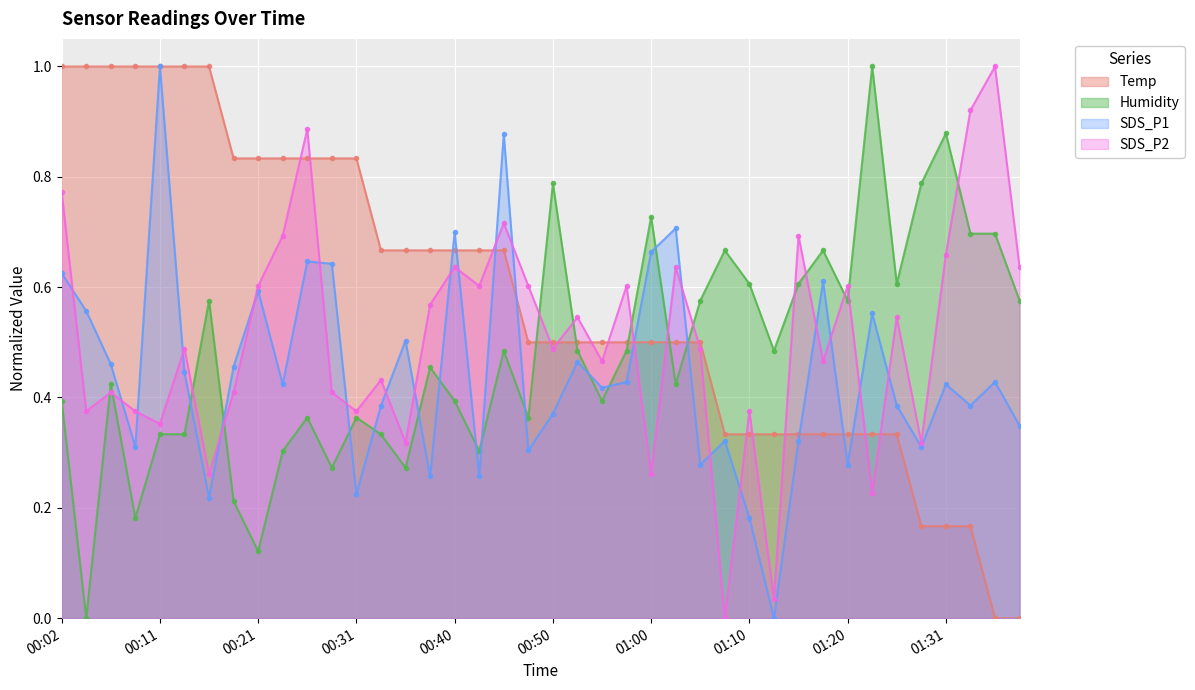

Which series has the largest range (max minus min)?

Temp